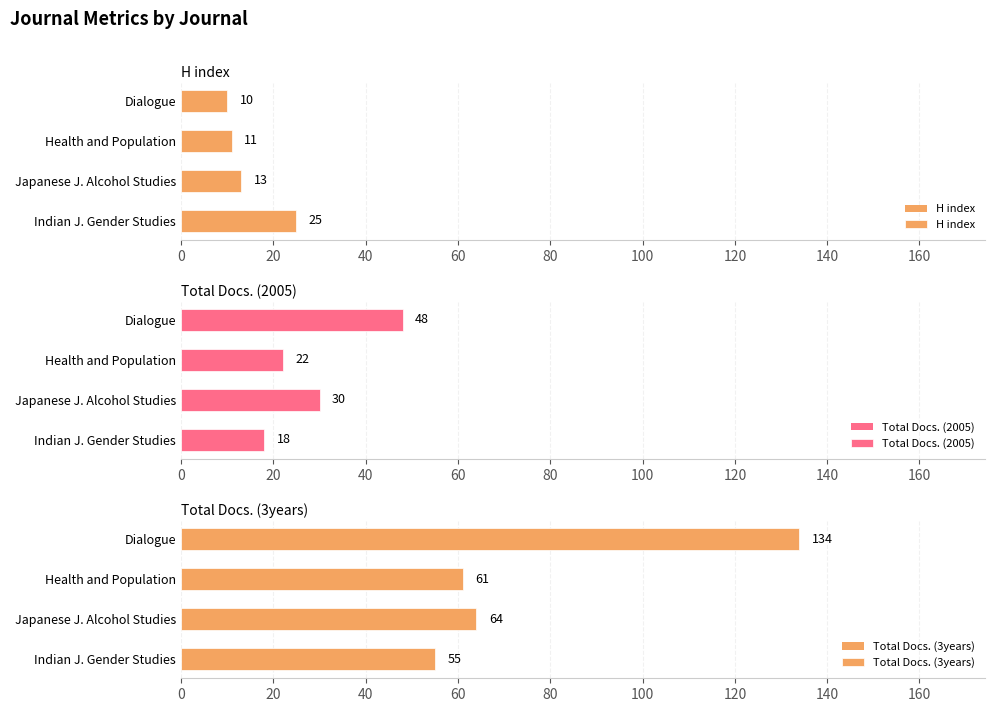

What are all the series names shown in the legend?

H index, Total Docs. (2005), Total Docs. (3years)